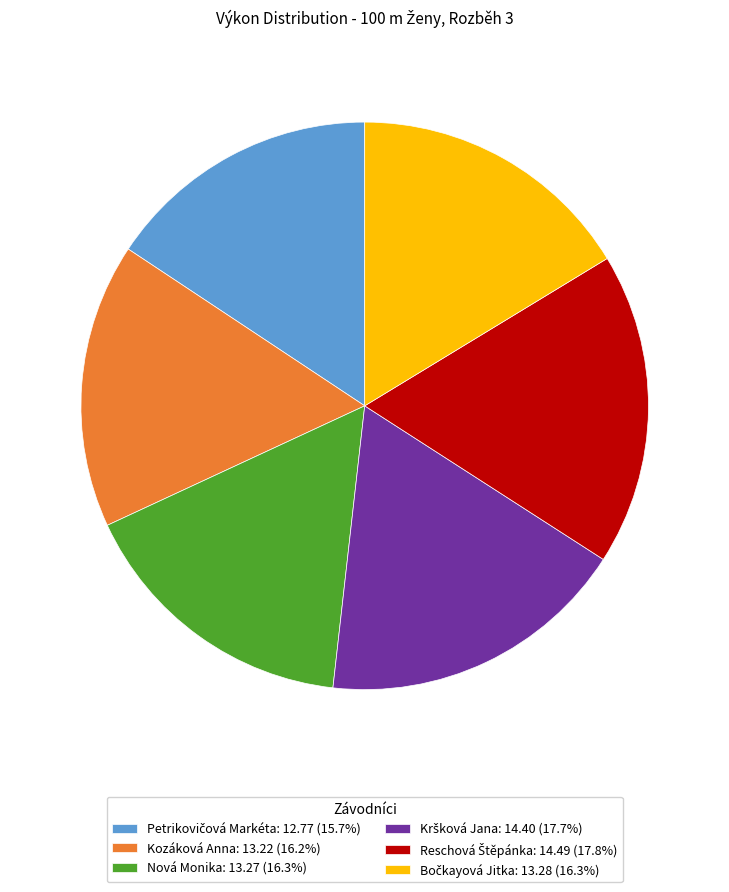

Does Nová Monika: 13.27 (16.3%) account for over 50% of the chart?

No